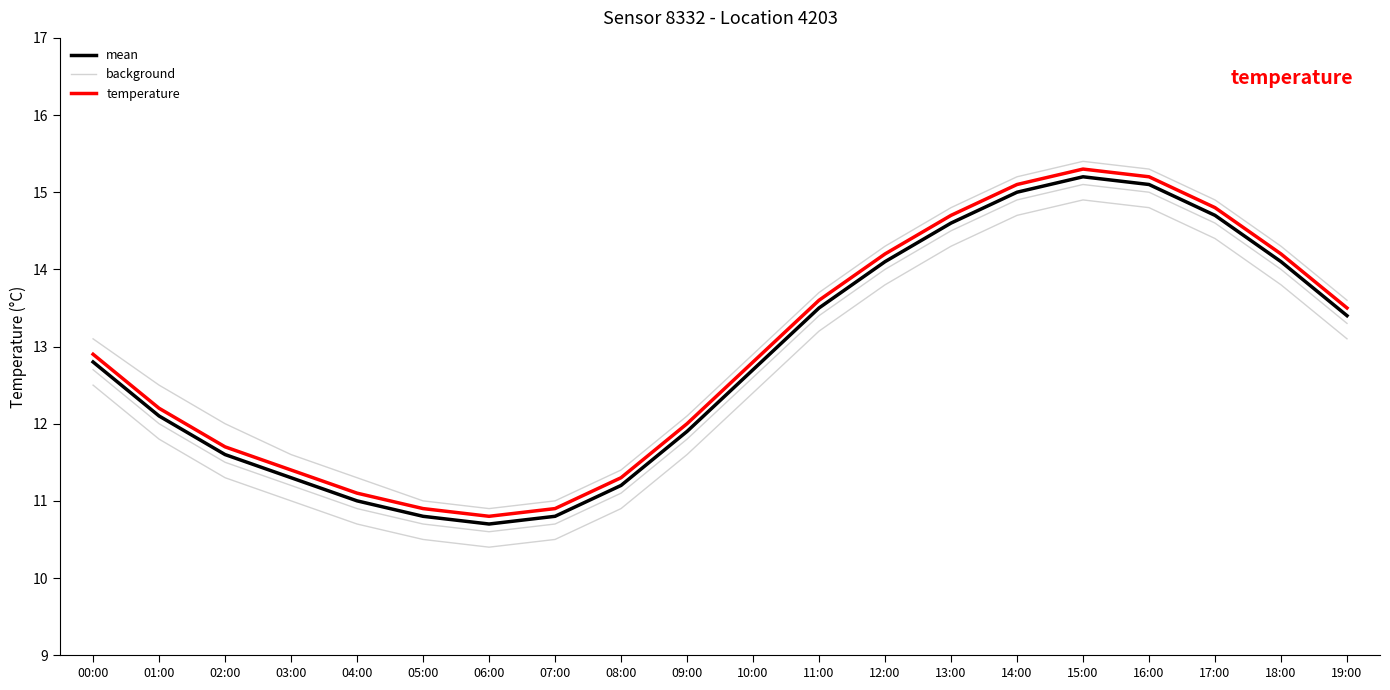

How many categories are shown in the chart?

20